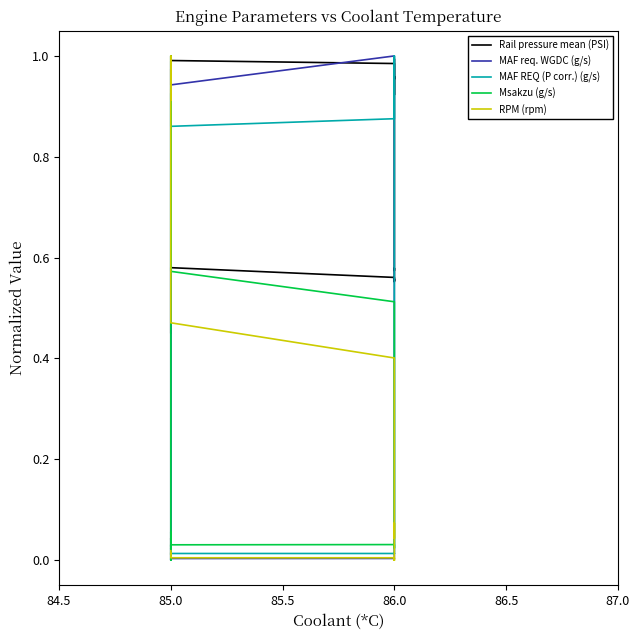

In RPM (rpm), how many points are lower than both neighbors (excluding endpoints)?

6